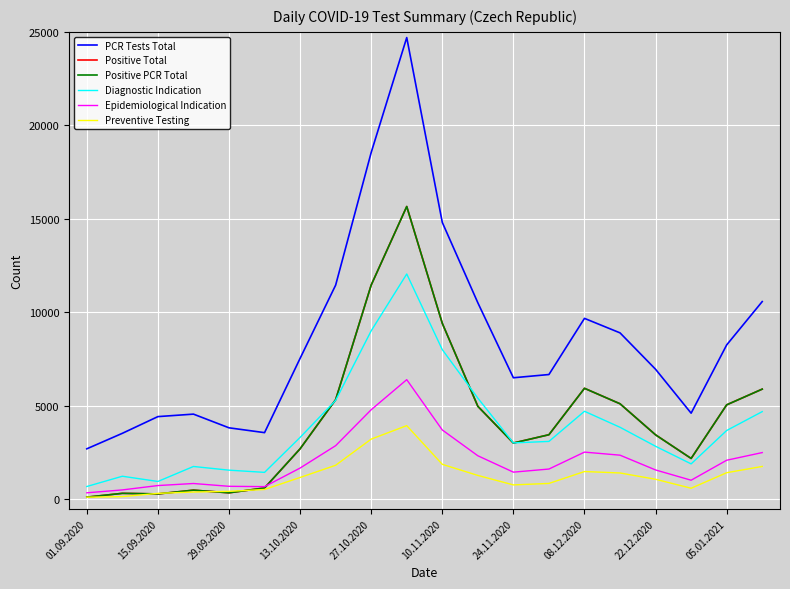

Does the chart display data point markers on the line(s)?

No